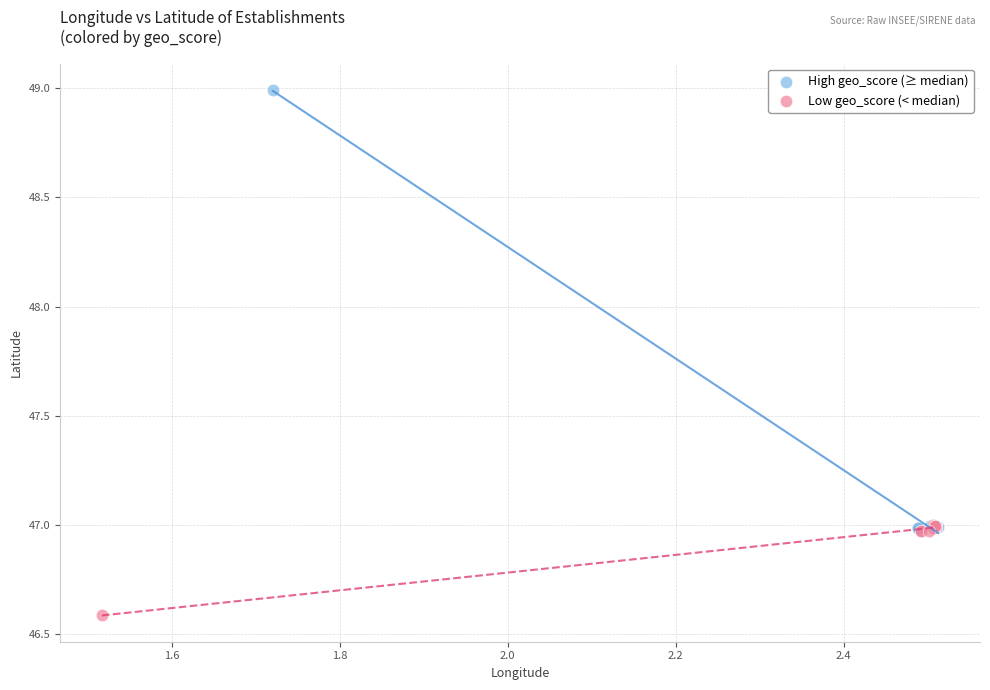

What are all the series names shown in the legend?

High geo_score (≥ median), Low geo_score (< median)